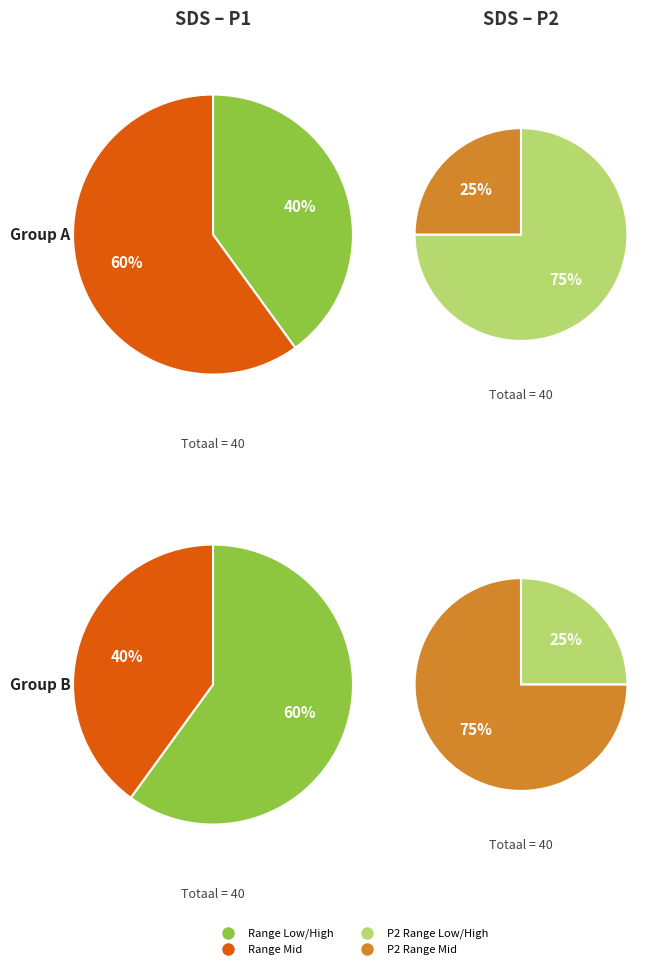

Does 34 account for over 50% of the chart?

No